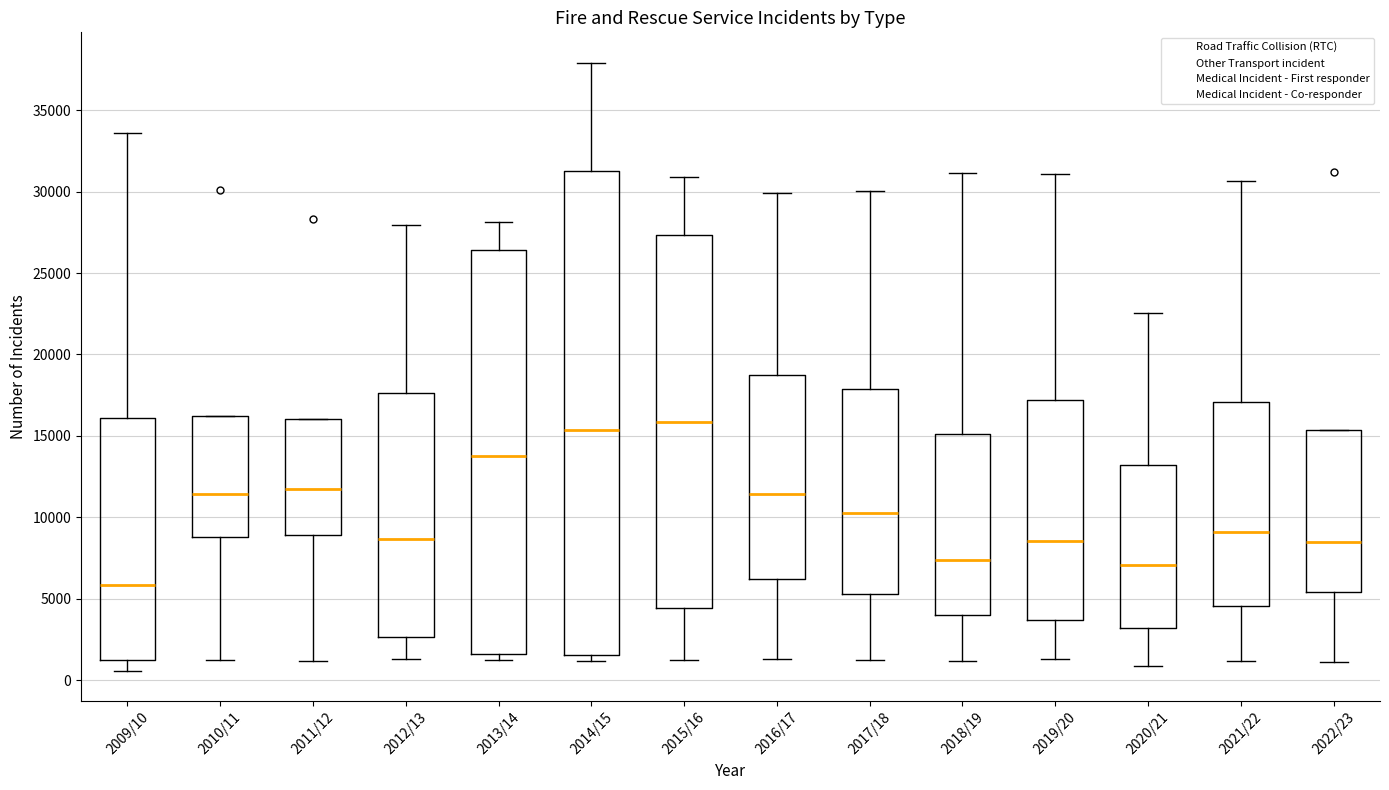

Reading left to right, read every box against the y-axis: the position of its median line, the range the box covers, and the ends of its whiskers. The values are not printed on the chart, so give them approximately, as read against the axis.

2009/10: median 6000, box 1500 to 16000, whiskers 500 to 33500
2010/11: median 11500, box 9000 to 16000, whiskers 1500 to 16000
2011/12: median 11500, box 9000 to 16000, whiskers 1000 to 16000
2012/13: median 8500, box 2500 to 17500, whiskers 1500 to 28000
2013/14: median 14000, box 1500 to 26500, whiskers 1000 to 28000
2014/15: median 15500, box 1500 to 31500, whiskers 1000 to 38000
2015/16: median 16000, box 4500 to 27500, whiskers 1000 to 31000
2016/17: median 11500, box 6000 to 18500, whiskers 1500 to 30000
2017/18: median 10500, box 5500 to 18000, whiskers 1000 to 30000
2018/19: median 7500, box 4000 to 15000, whiskers 1000 to 31000
2019/20: median 8500, box 3500 to 17000, whiskers 1500 to 31000
2020/21: median 7000, box 3000 to 13000, whiskers 1000 to 22500
2021/22: median 9000, box 4500 to 17000, whiskers 1000 to 30500
2022/23: median 8500, box 5500 to 15500, whiskers 1000 to 15500